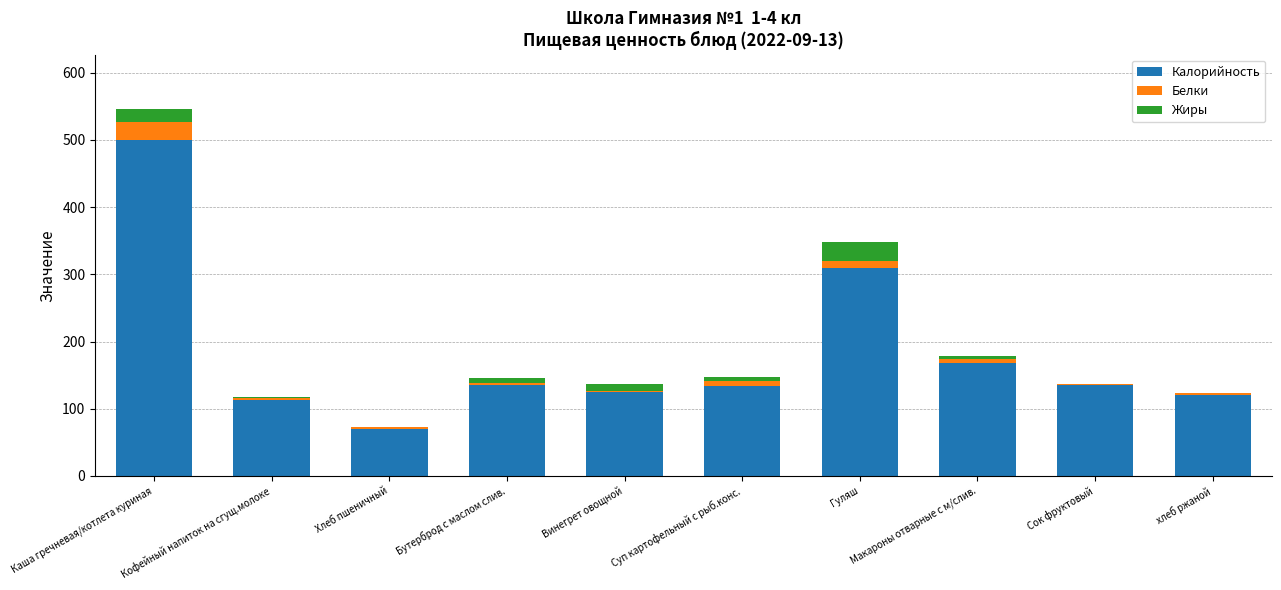

The value of Калорийность at Винегрет овощной is 56.7. True or false?

False